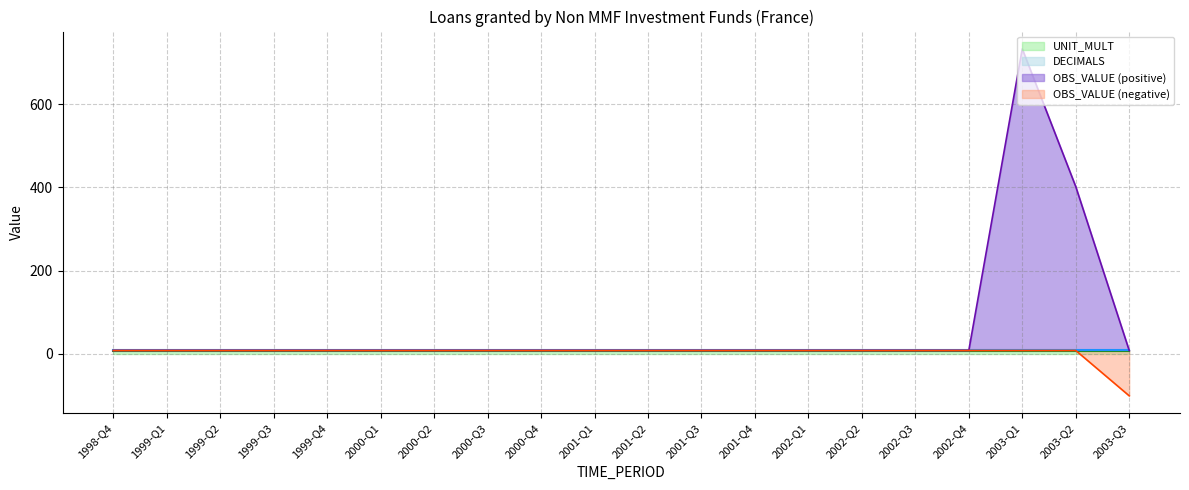

How many times do OBS_VALUE and UNIT_MULT cross each other?

2